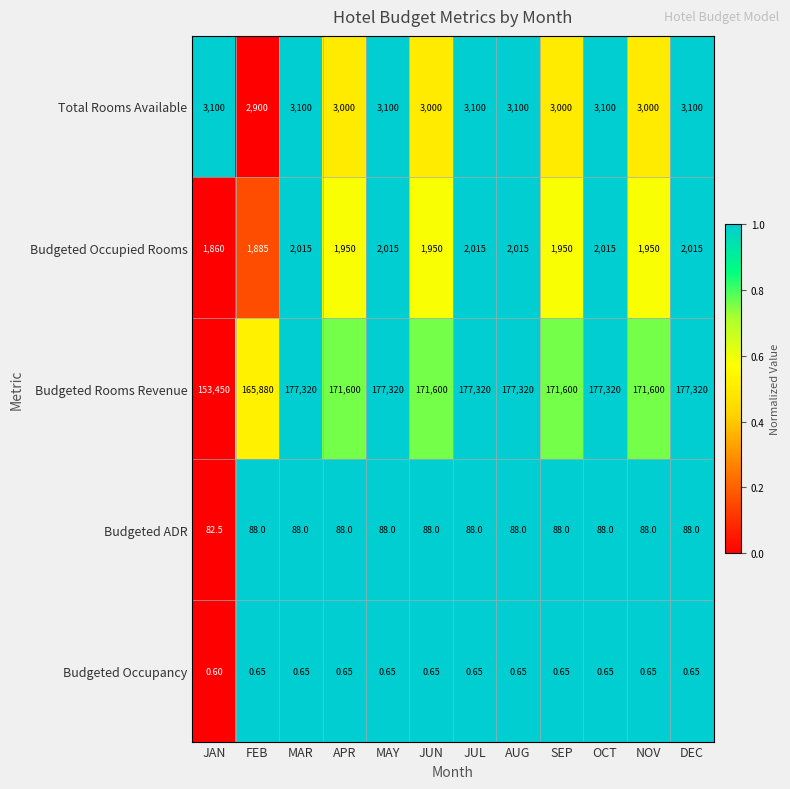

Rank the series at SEP from highest to lowest value.

Budgeted Rooms Revenue, Total Rooms Available, Budgeted Occupied Rooms, Budgeted ADR, Budgeted Occupancy